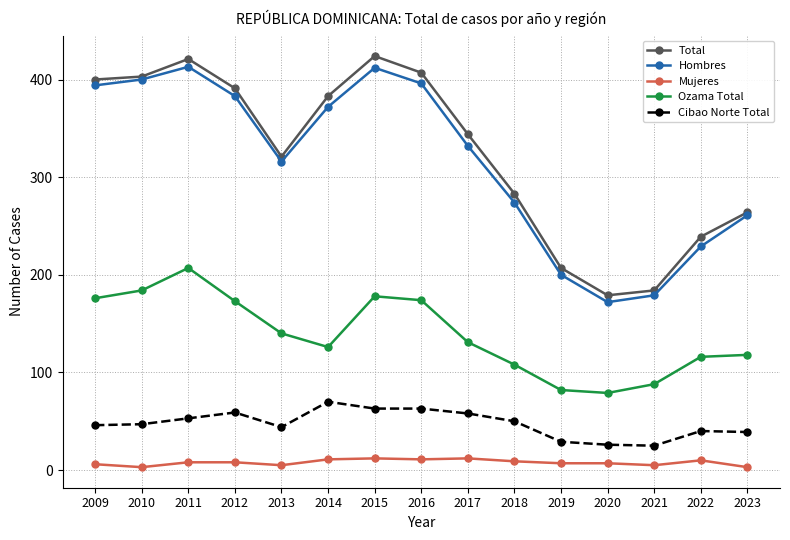

What is the greatest value displayed?

424